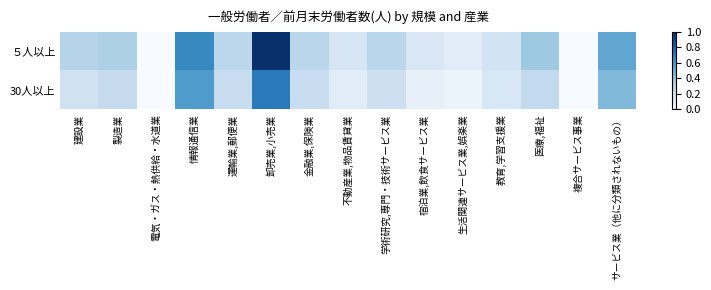

Which category has the lowest value across all series?

複合サービス事業